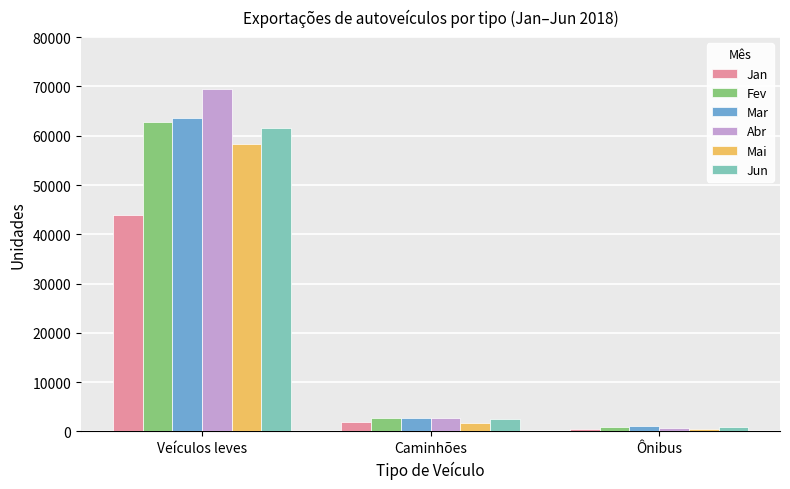

Which series has the largest total across all categories?

Abr